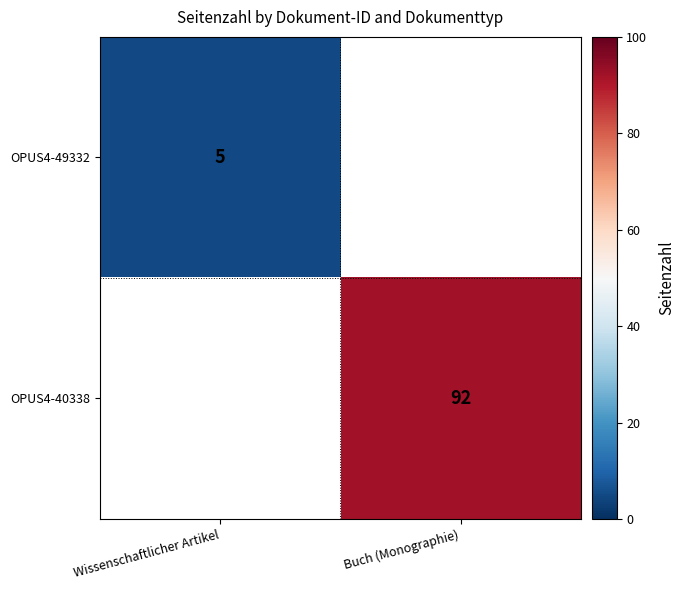

The value of OPUS4-40338 at Buch (Monographie) is 92. True or false?

True